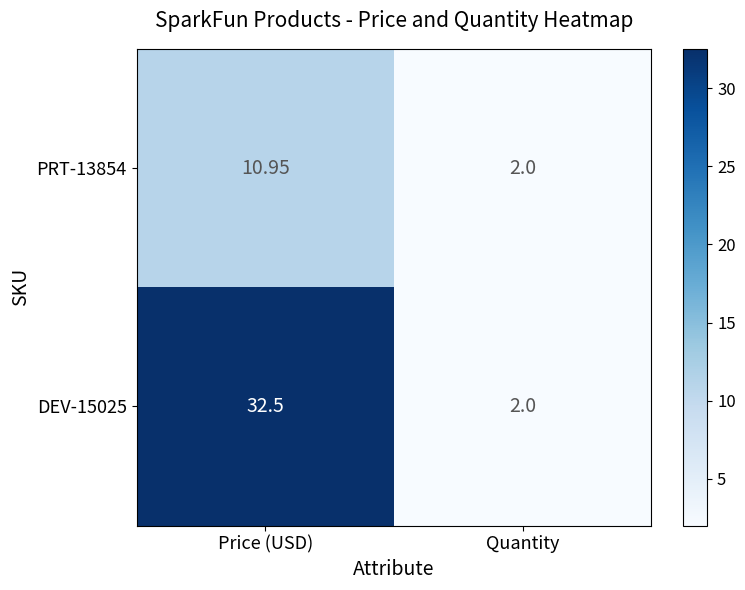

Rank the series by their average value, from lowest to highest.

PRT-13854, DEV-15025